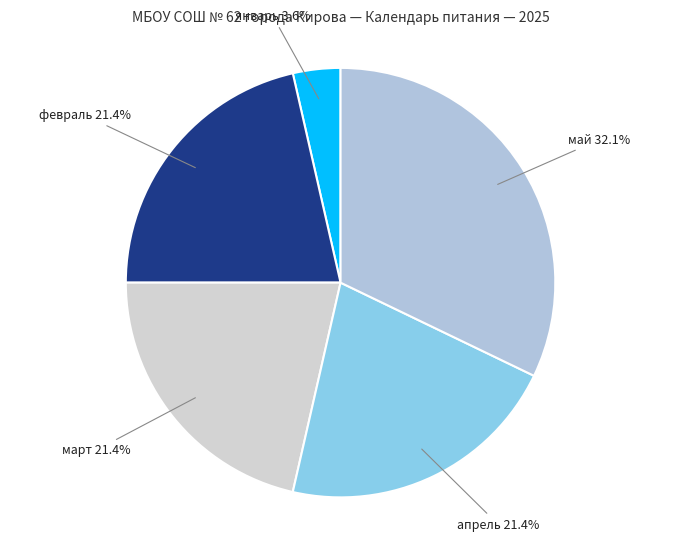

Is it true that февраль is 29% of the pie?

False